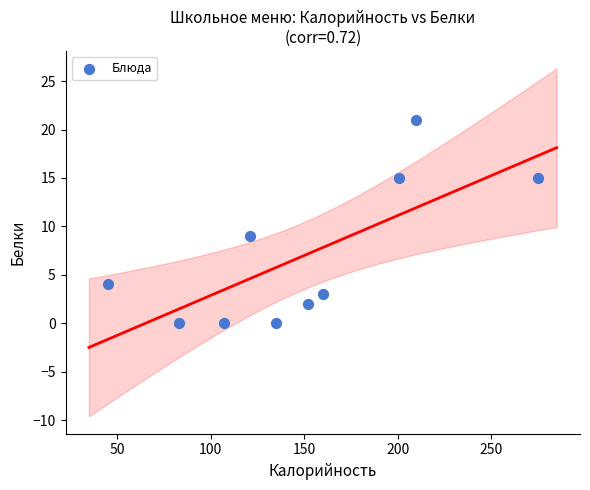

What is the average X value?

149